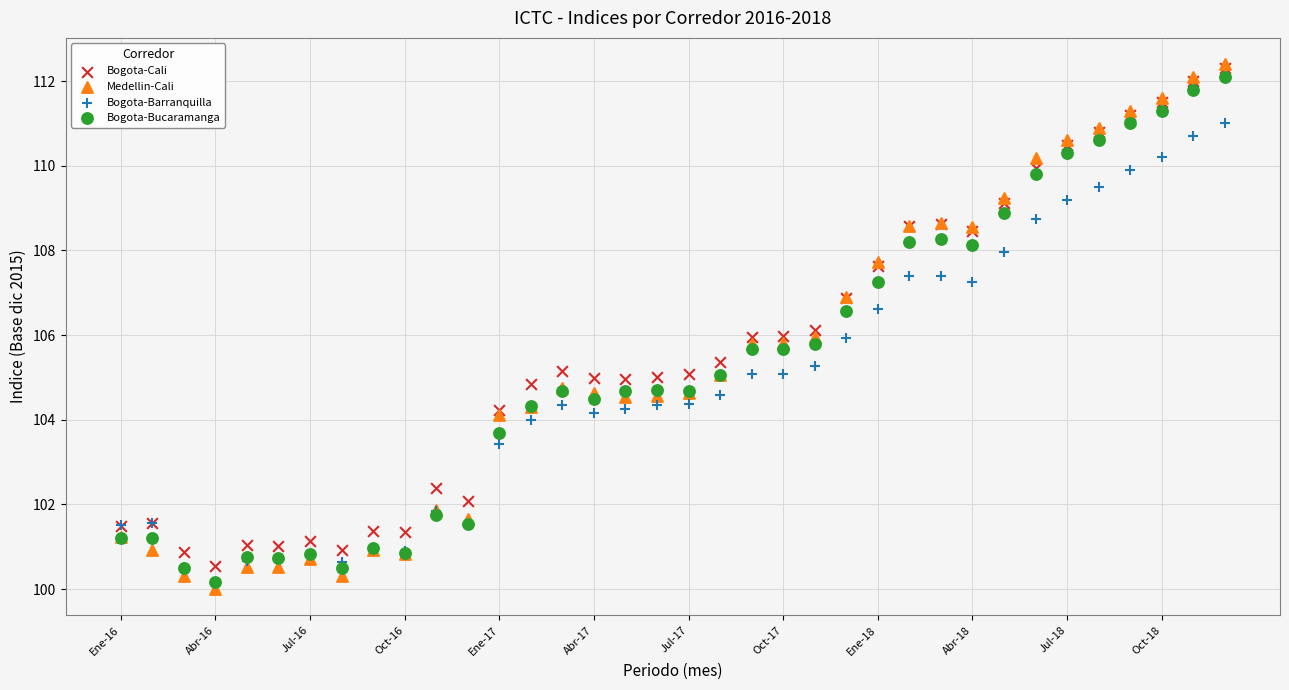

What are all the series names shown in the legend?

Bogota-Cali, Medellin-Cali, Bogota-Barranquilla, Bogota-Bucaramanga